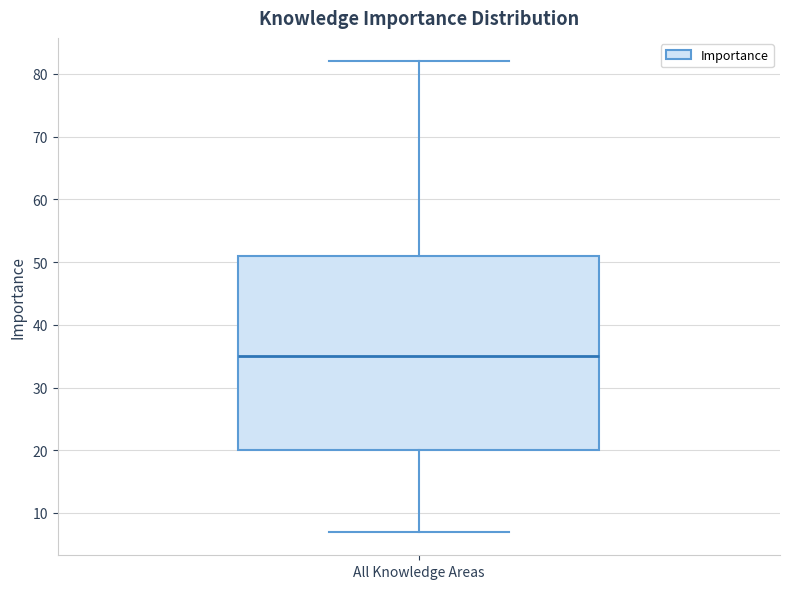

Where is the lower edge of the box for All Knowledge Areas on the y-axis? The values are not printed on the chart, so give them approximately, as read against the axis.

20